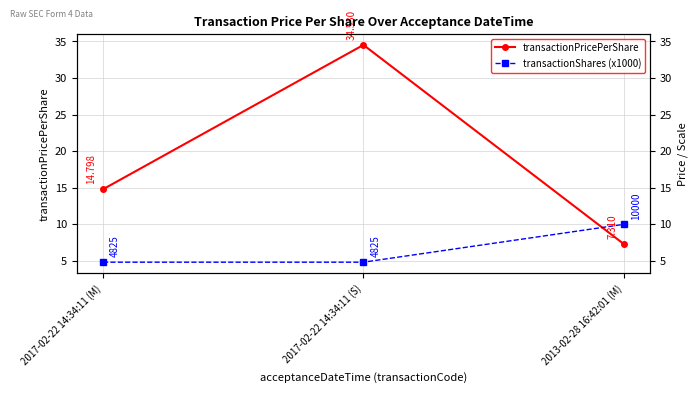

What is the spread (max minus min) of values at 2017-02-22 14:34:11 (S)?

29.7